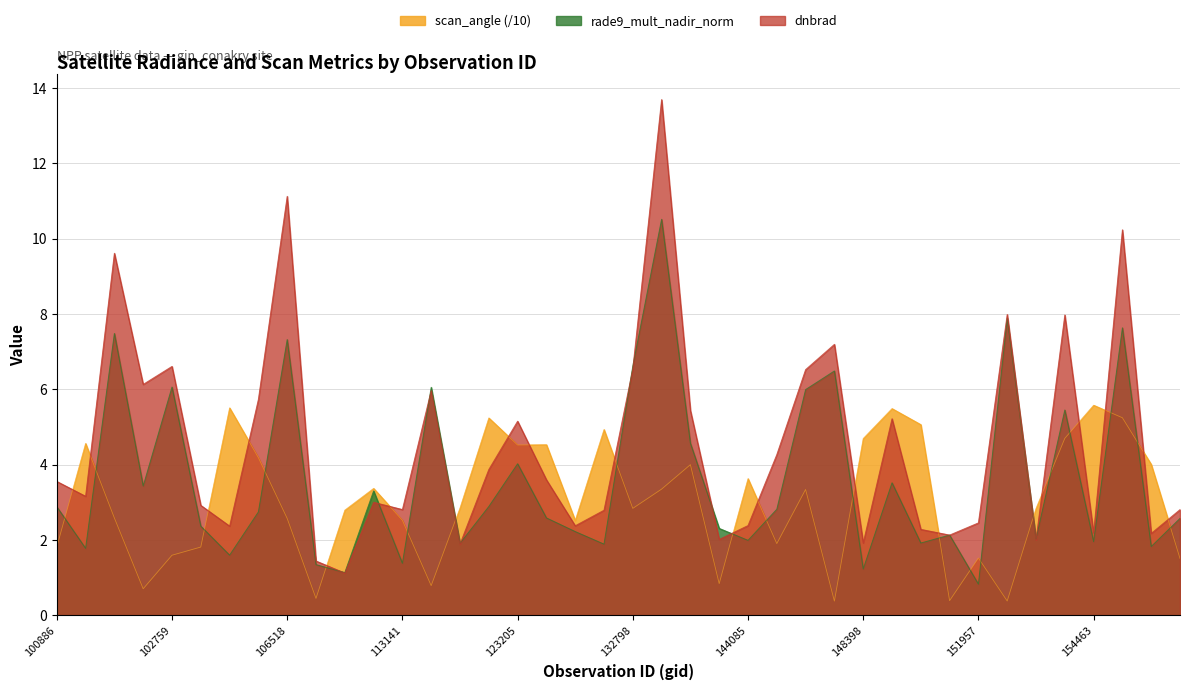

Rank the categories by dnbrad value from lowest to highest.

107613, 107440, 121771, 148398, 154075, 143889, 151094, 154675, 154463, 150533, 103127, 131543, 144085, 151957, 132259, 154877, 113141, 102879, 110078, 101270, 100886, 131365, 122129, 146061, 123205, 149602, 139421, 105968, 113310, 101518, 147790, 132798, 102759, 147979, 154271, 153892, 101395, 154476, 106518, 135381